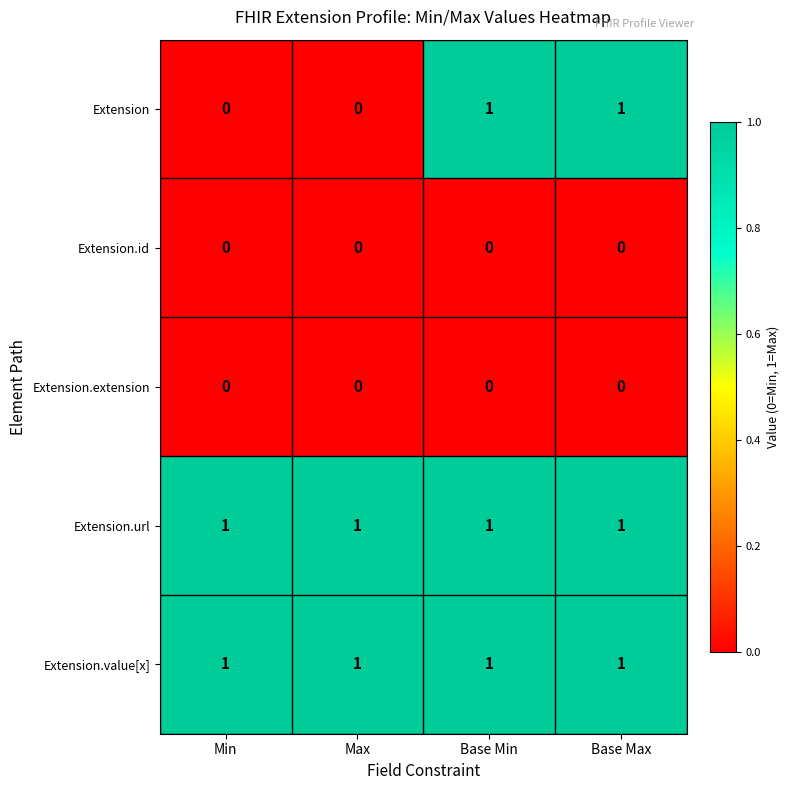

What is the sum of all Extension.value[x] values?

4